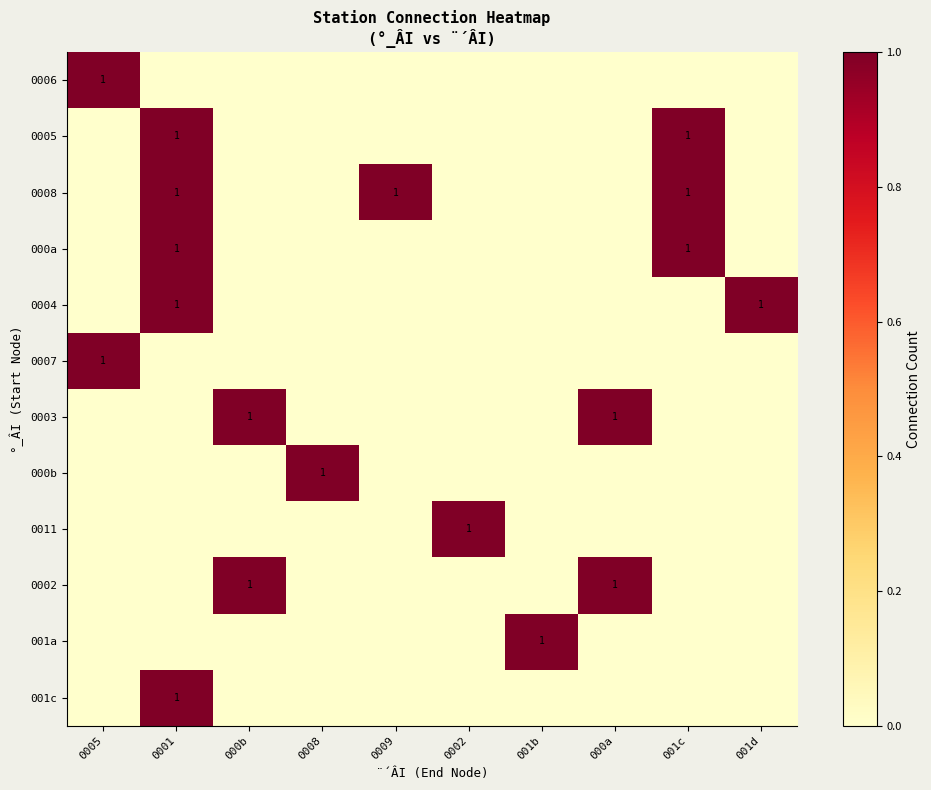

How many categories are shown in the chart?

10